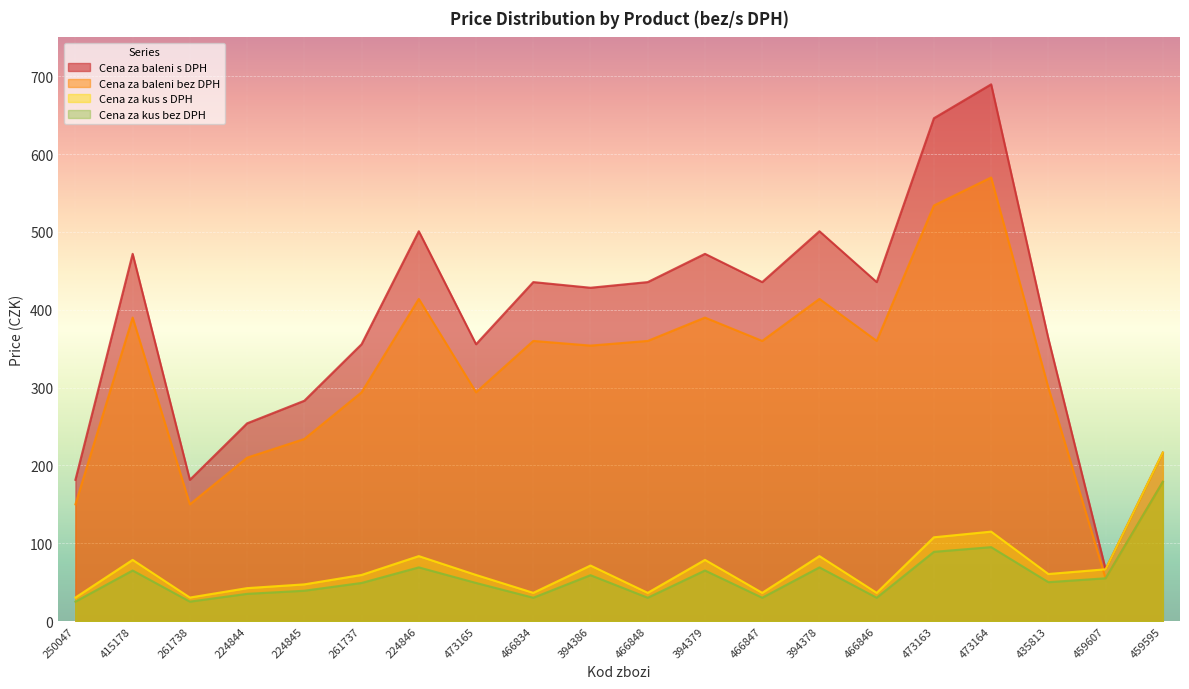

Read the Cena za kus bez DPH value at 224845.

39.0